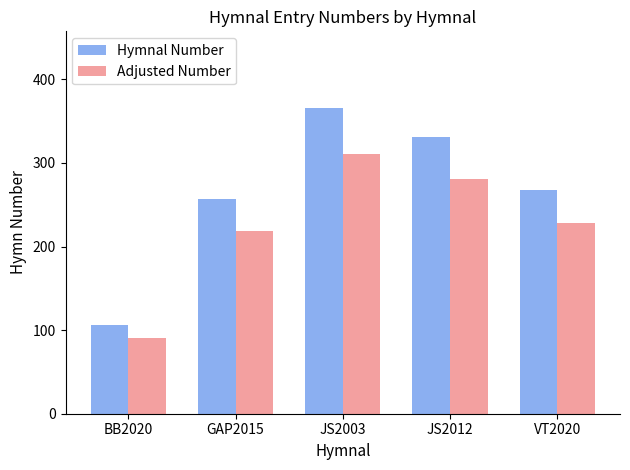

How many distinct data groups are displayed?

2